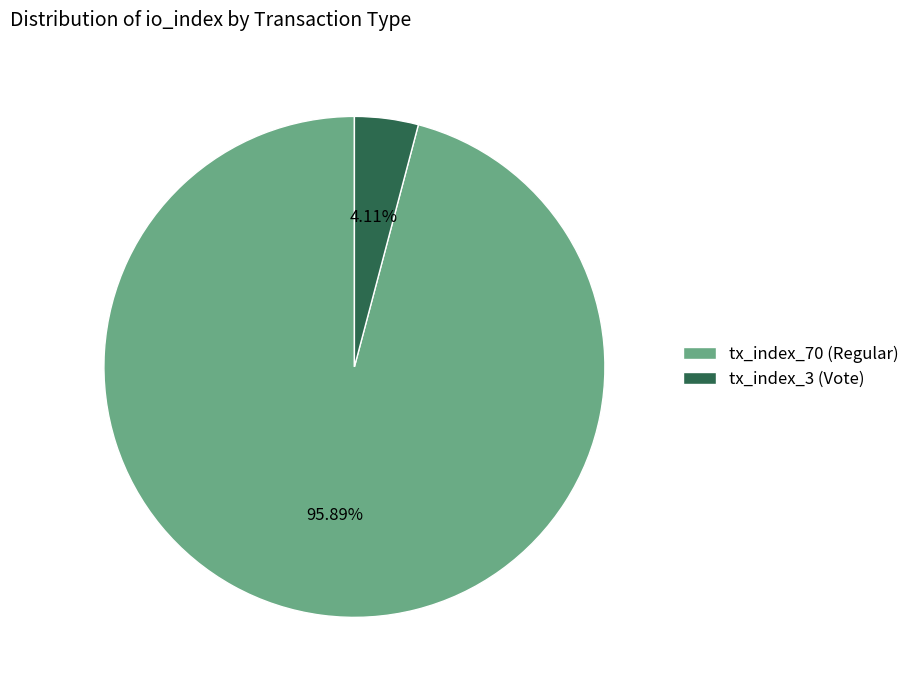

Which category has the smallest portion of the pie?

tx_index_3 (Vote)